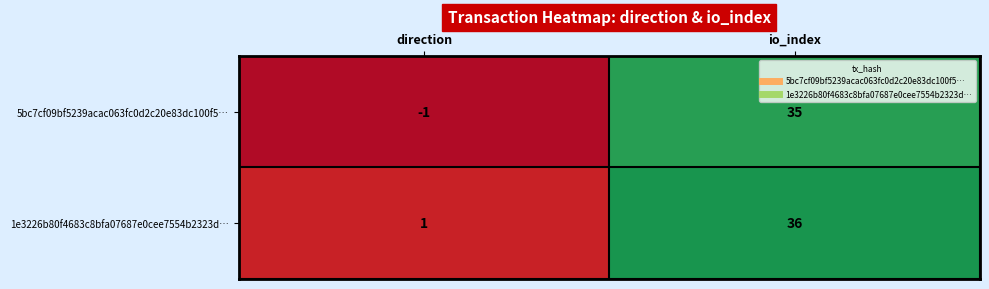

The value of 1e3226b80f4683c8bfa07687e0cee7554b2323d… at io_index is 62. True or false?

False